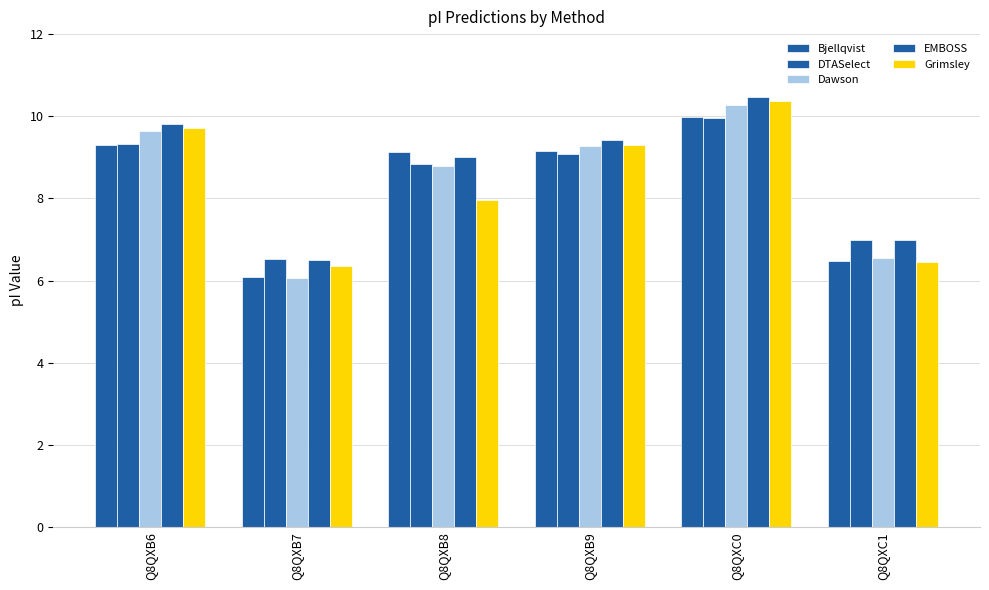

What is the highest value of the Dawson series?

10.3